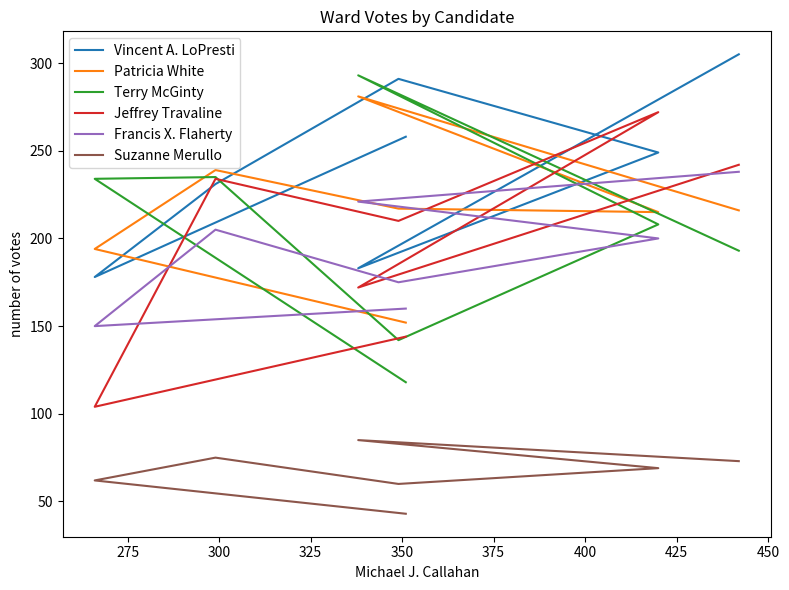

What is the value of the Suzanne Merullo point at the 5th from the left?

69